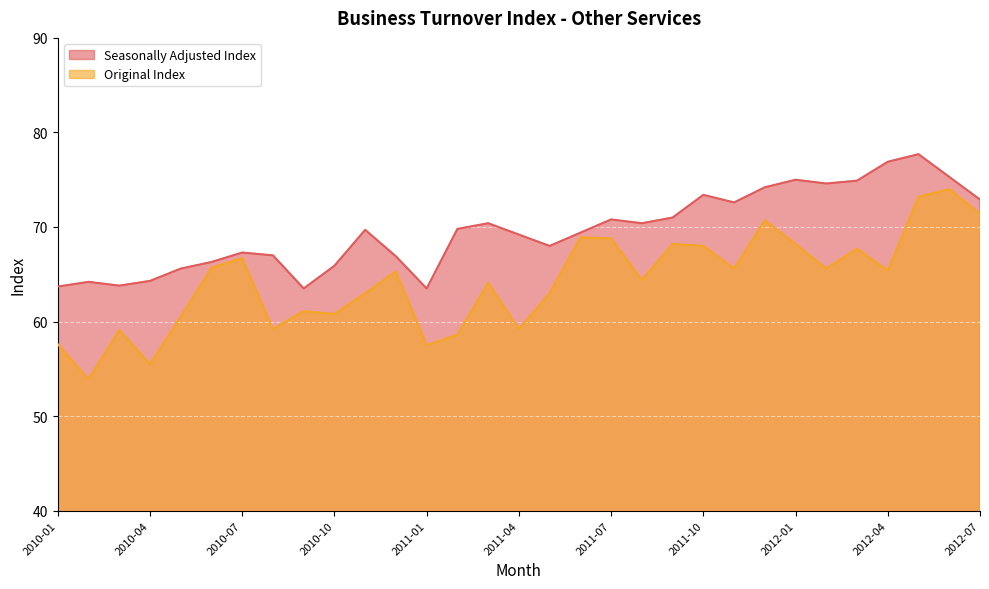

In Seasonally Adjusted Index, how many points are lower than both neighbors (excluding endpoints)?

7